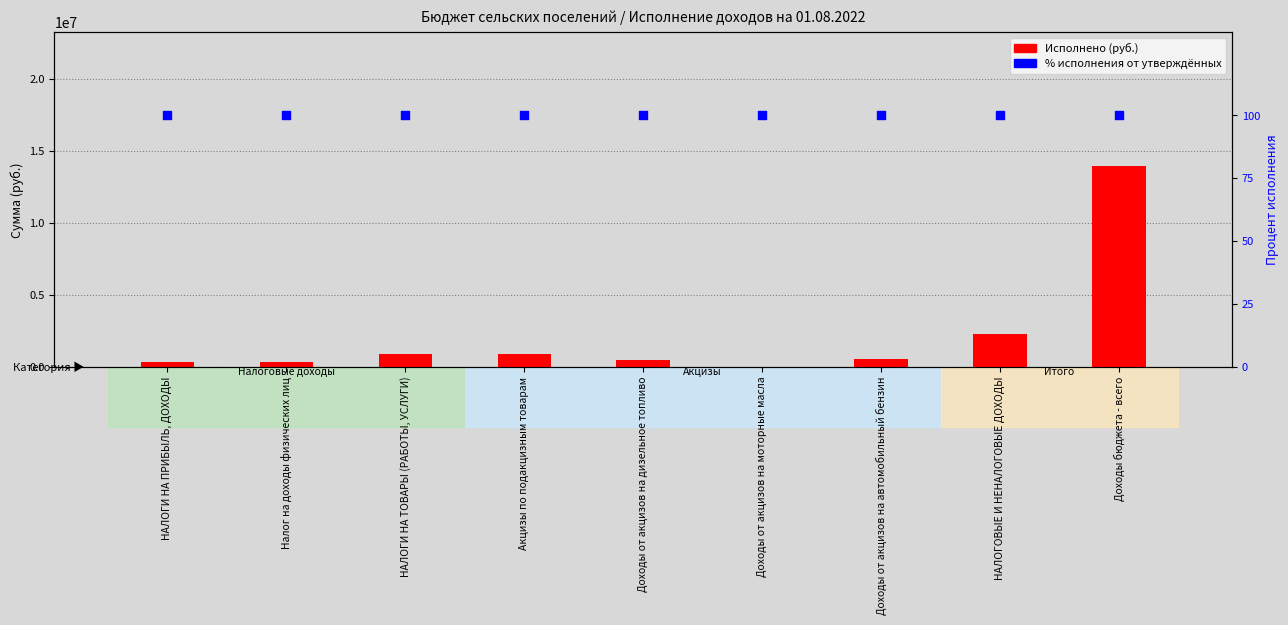

Which series has the widest spread of Y values?

Исполнено (руб.)